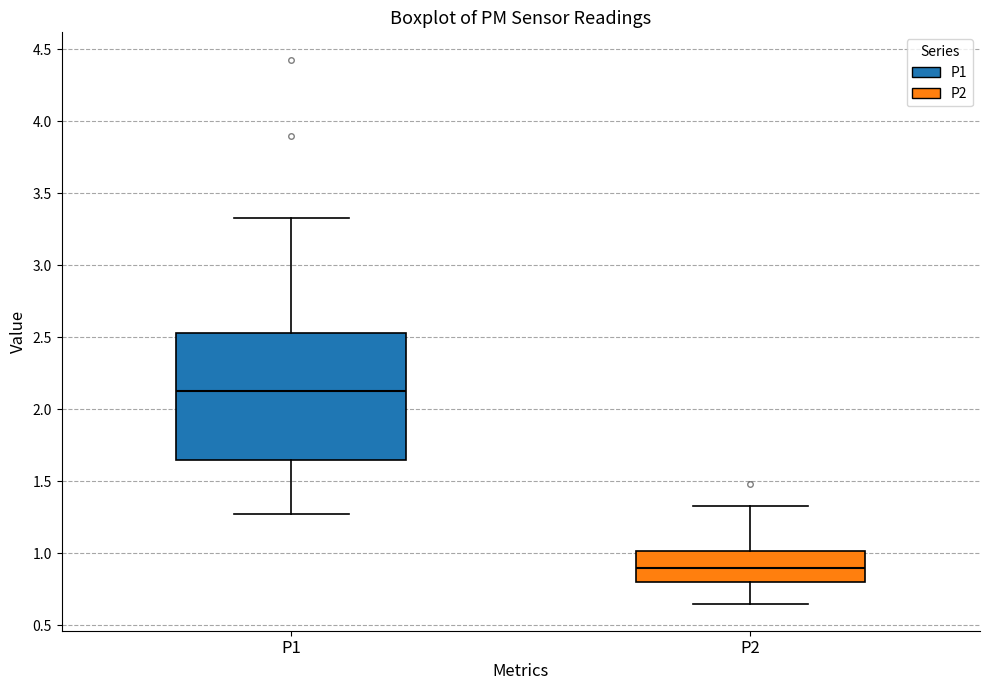

Which box's median line is the highest?

P1